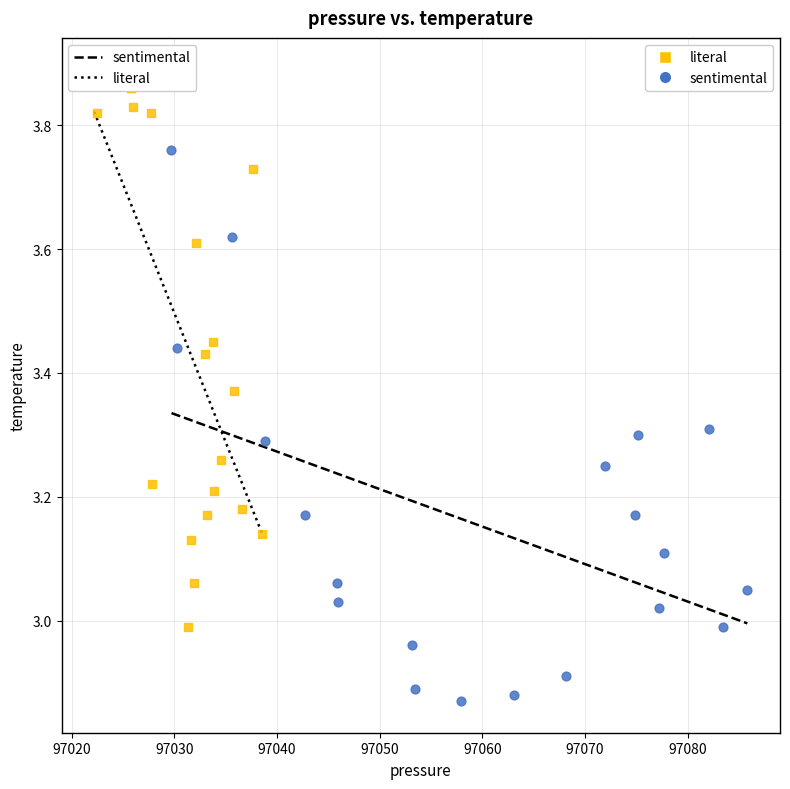

Which series contains the highest Y value?

literal